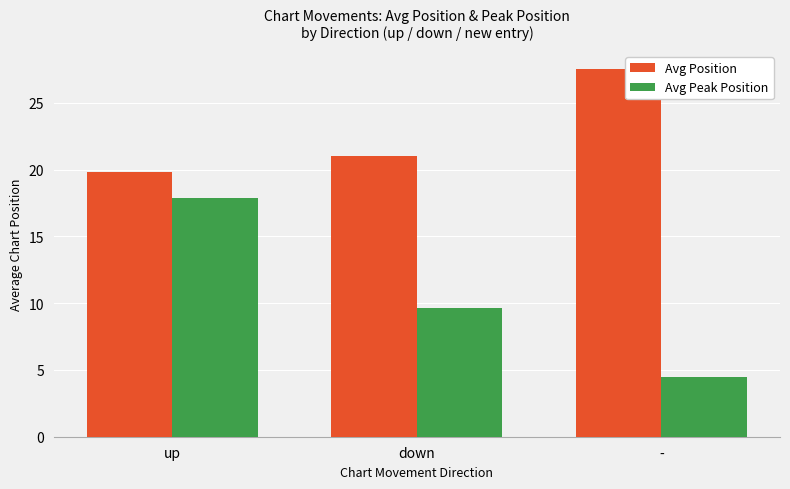

Reading left to right, extract all data points from this chart.

Avg Position: 19.9	21.0	27.5
Avg Peak Position: 17.9	9.7	4.5